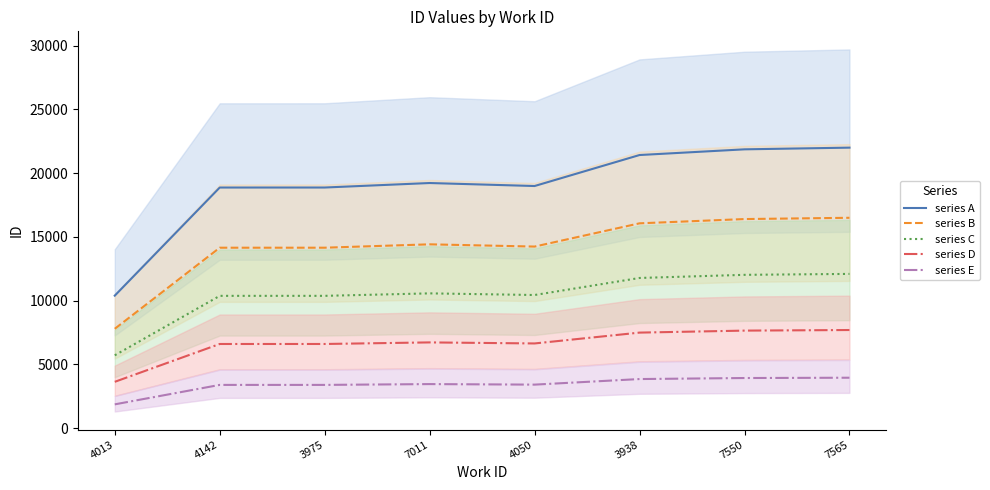

At which category is the sum across all series the highest?

7565